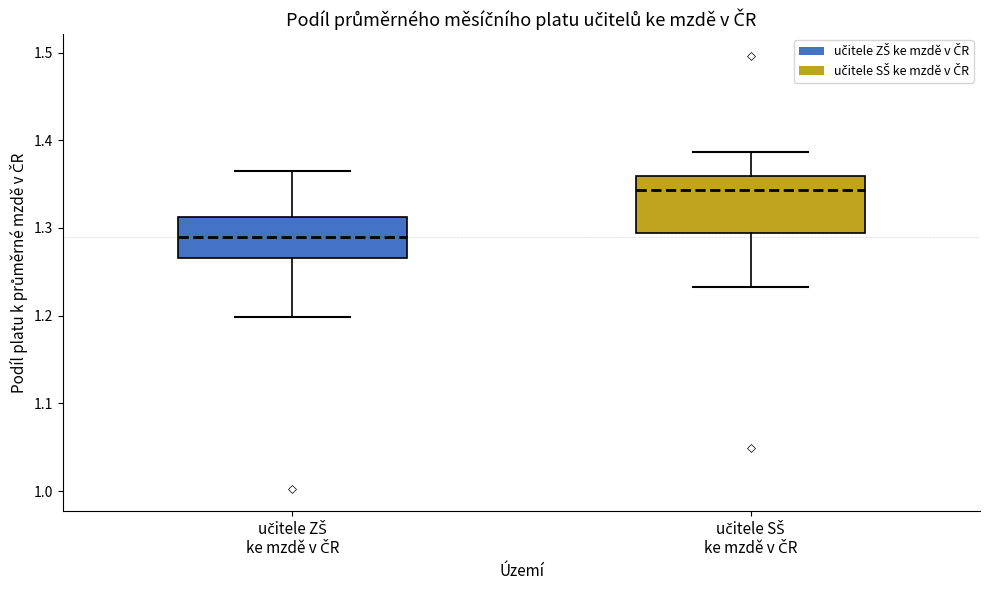

Which box is the tallest, from its lower edge to its upper edge?

učitele SŠ ke mzdě v ČR